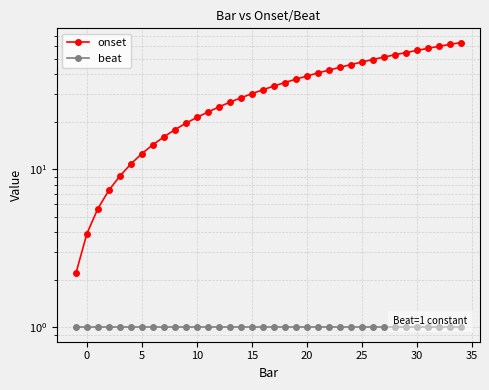

Is the value of beat at 24 greater than the value of onset at 29?

No